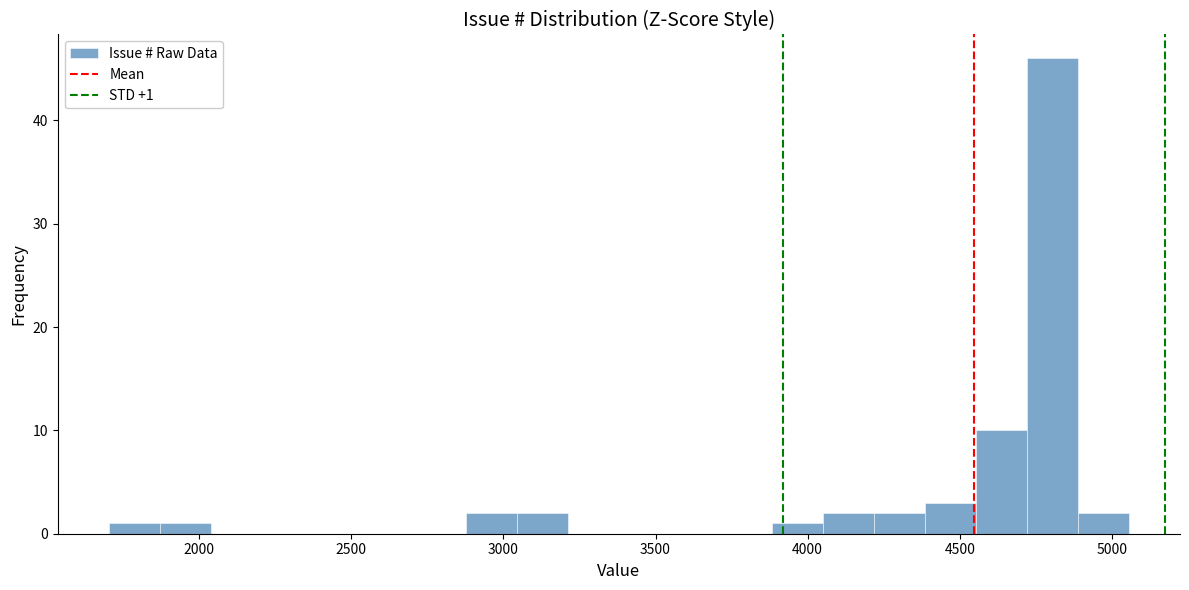

Read against the x-axis, roughly where is the centre of the tallest bar?

4800